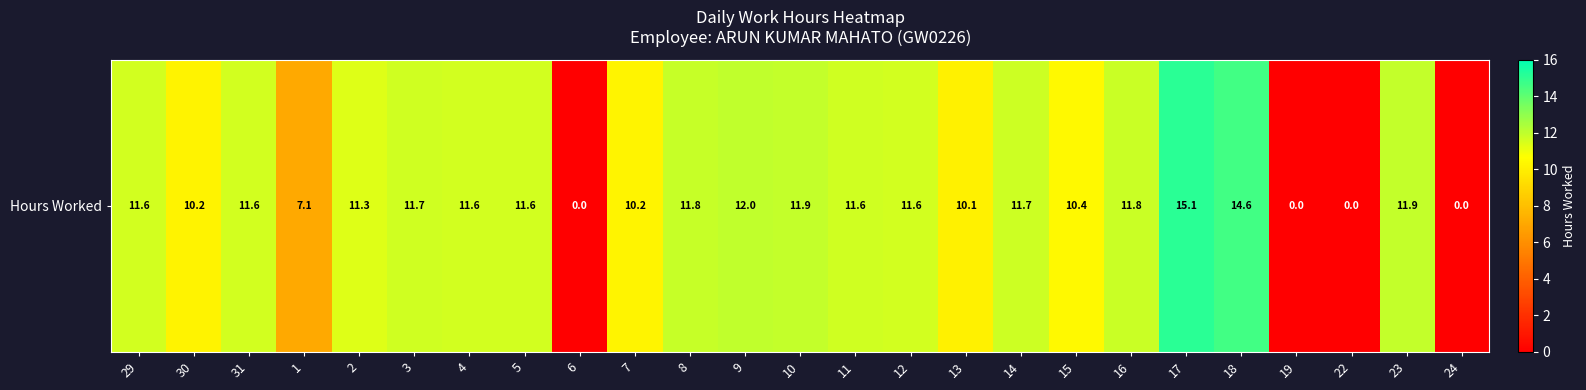

List the labels in order of value, smallest first.

6, 19, 22, 24, 1, 13, 30, 7, 15, 2, 29, 5, 12, 4, 31, 11, 3, 14, 16, 8, 23, 10, 9, 18, 17